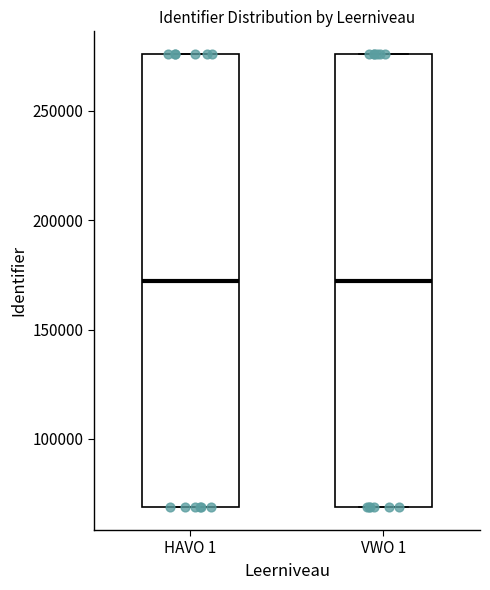

Reading left to right, transcribe this box plot: for each box, give where its median line is, the range the box spans, and where its two whiskers end, as read against the y-axis. The values are not printed on the chart, so give them approximately, as read against the axis.

HAVO 1: median 170000, box 70000 to 275000, whiskers 70000 to 275000
VWO 1: median 170000, box 70000 to 275000, whiskers 70000 to 275000